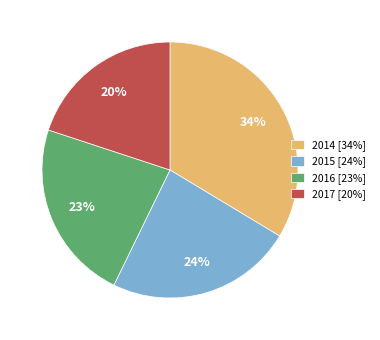

True or false: 2015 accounts for 32% of the total.

False